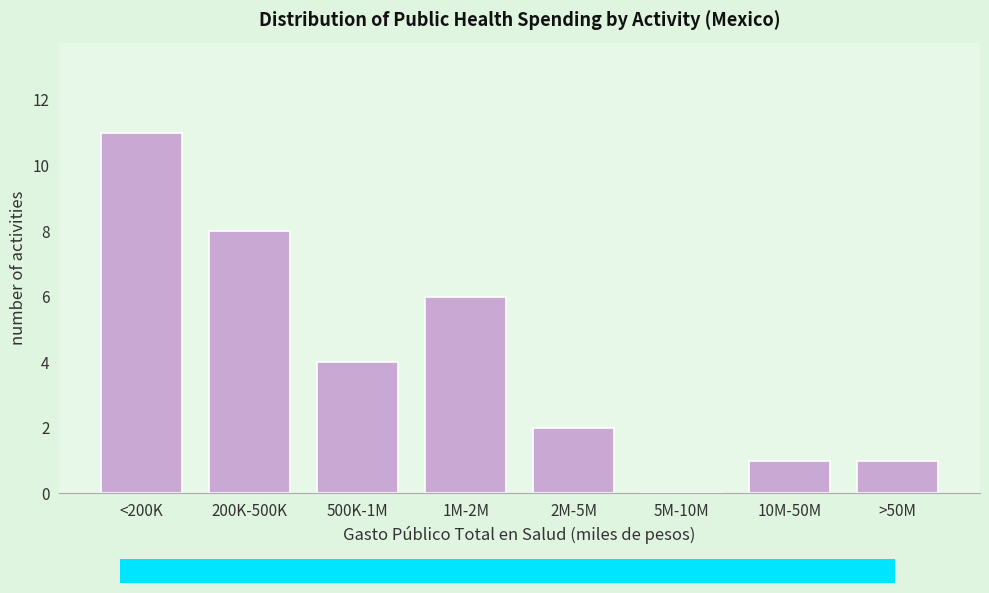

Reading left to right, list all the values displayed in this chart.

<200K=11	200K-500K=8	500K-1M=4	1M-2M=6	2M-5M=2	5M-10M=0	10M-50M=1	>50M=1